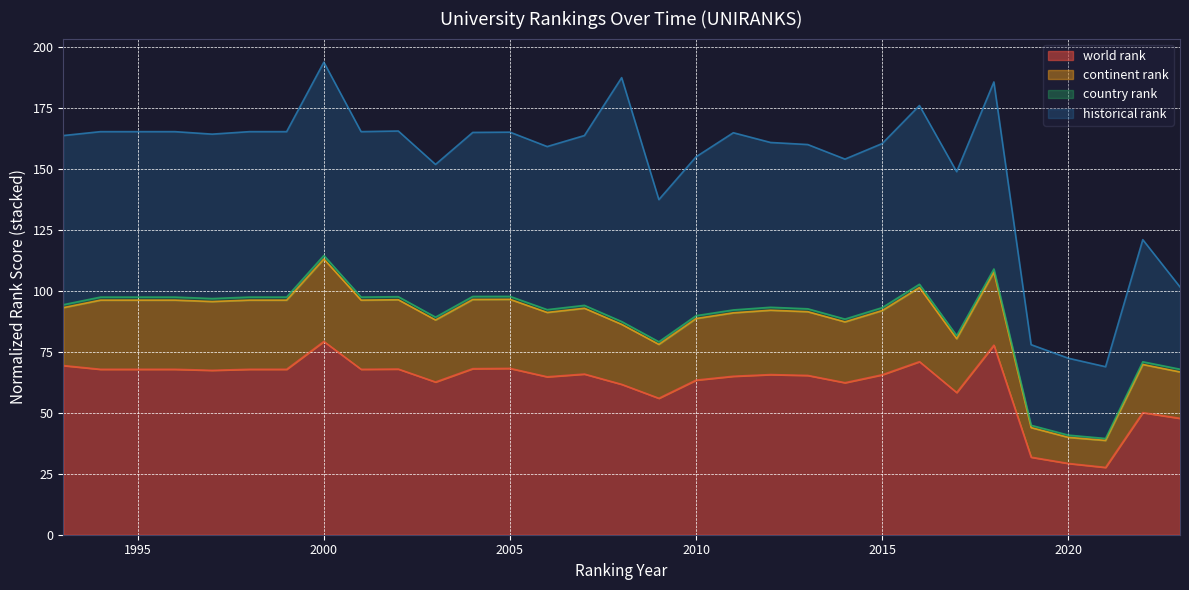

Between 2005 and 2011, which is larger?

2005